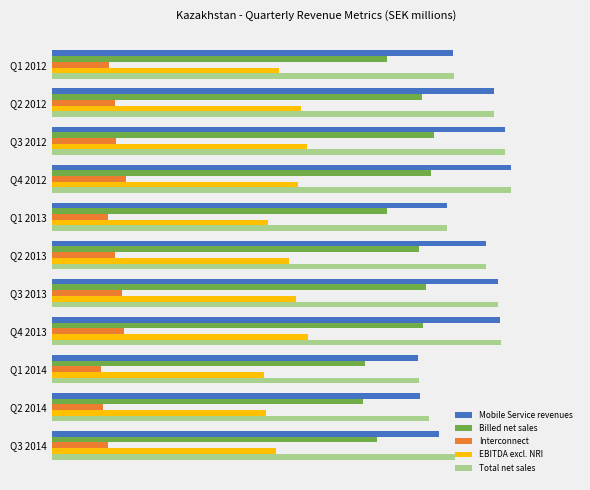

What are all the series names shown in the legend?

Mobile Service revenues, Billed net sales, Interconnect, EBITDA excl. NRI, Total net sales